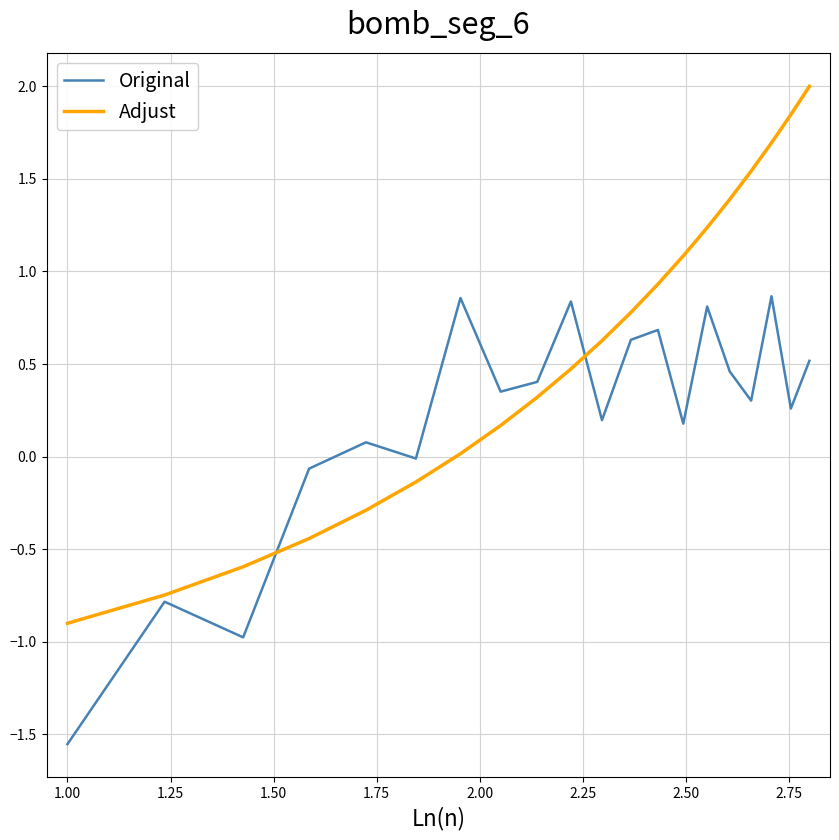

What are all the series names shown in the legend?

Original, Adjust